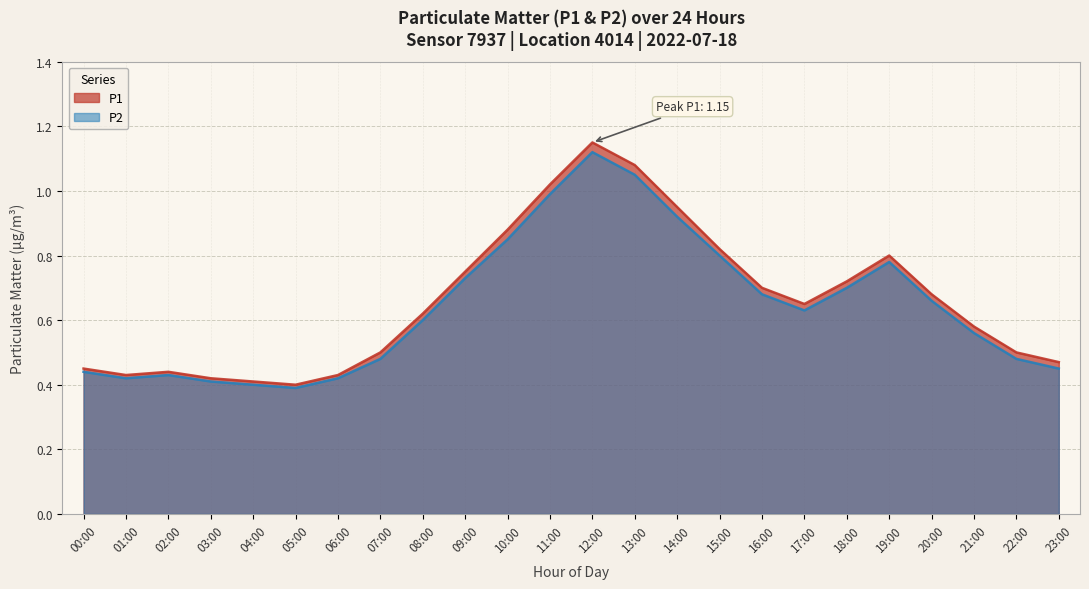

List the series in order of their peak value, lowest first.

P2, P1